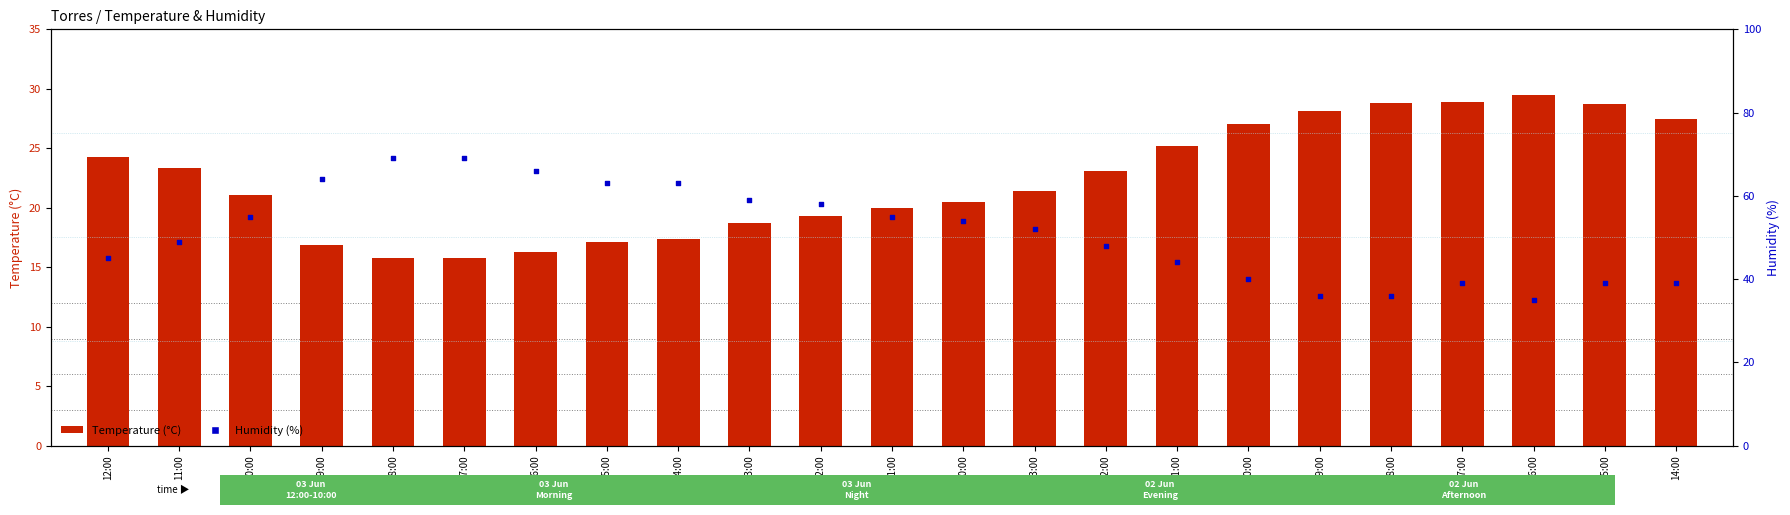

Is the value of Humidity (%) at 18:00 greater than the value of Temperature (°C) at 16:00?

Yes